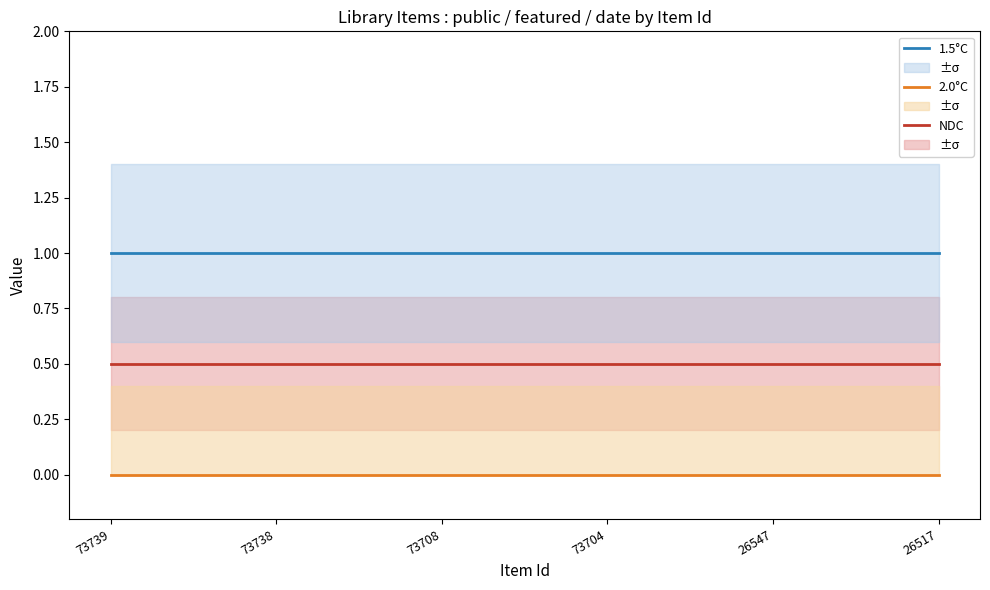

True or false: NDC and 1.5°C intersect in this chart.

False